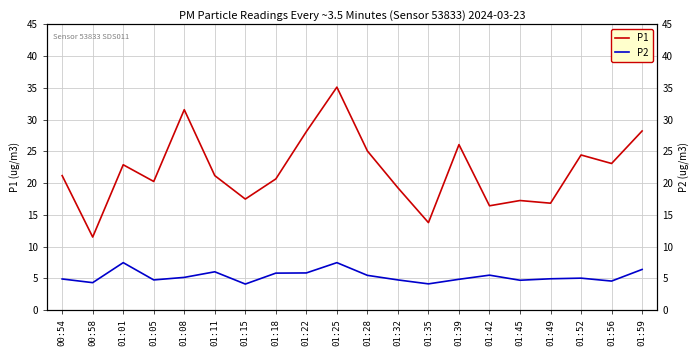

True or false: P1 has more than 2 interior local peaks.

True